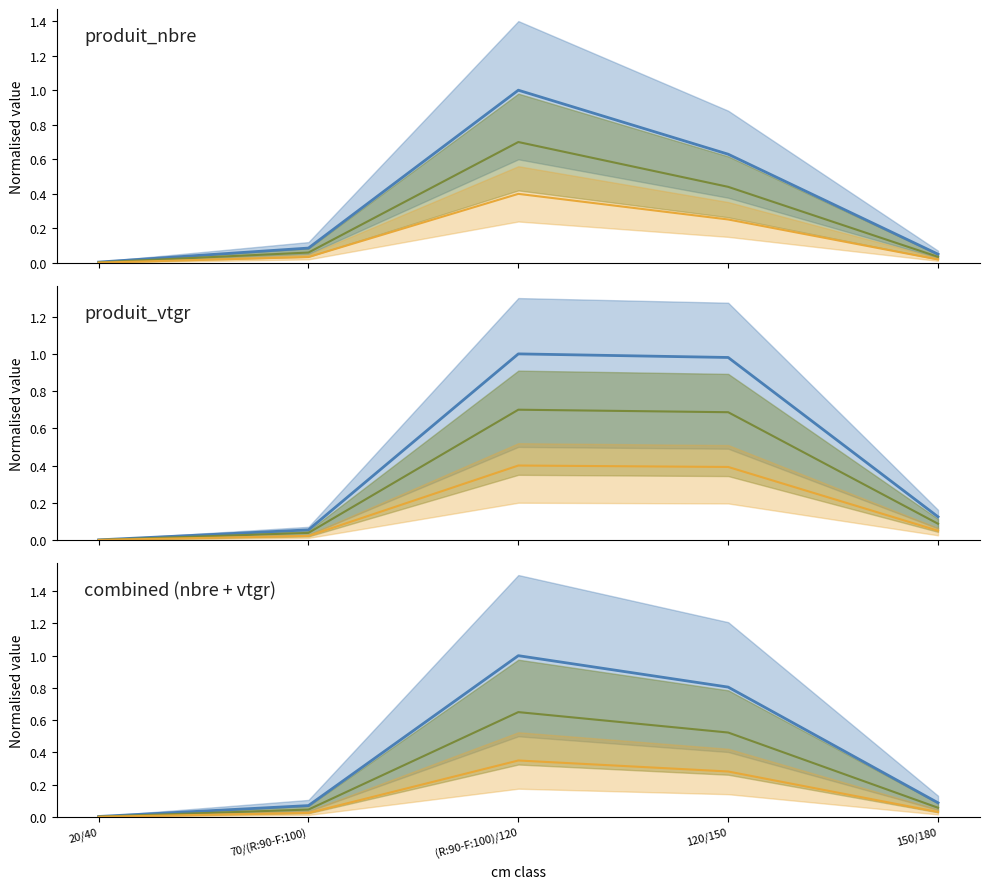

True or false: produit_nbre has more than 1 points higher than both neighbors.

False